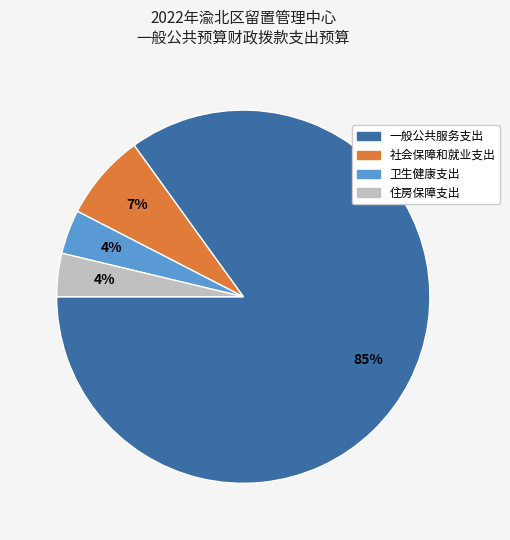

To the nearest percent, what is the combined percentage of 住房保障支出 and 一般公共服务支出?

89%